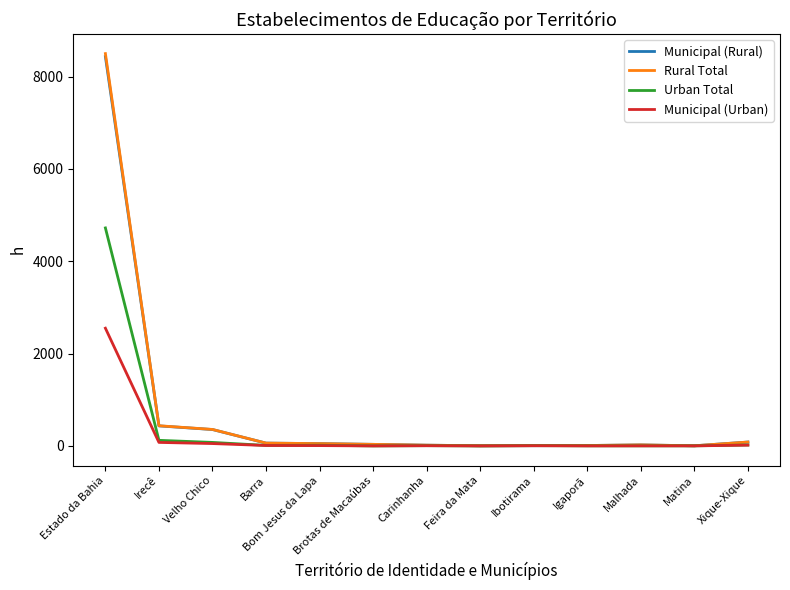

How many lines are shown in the chart?

4